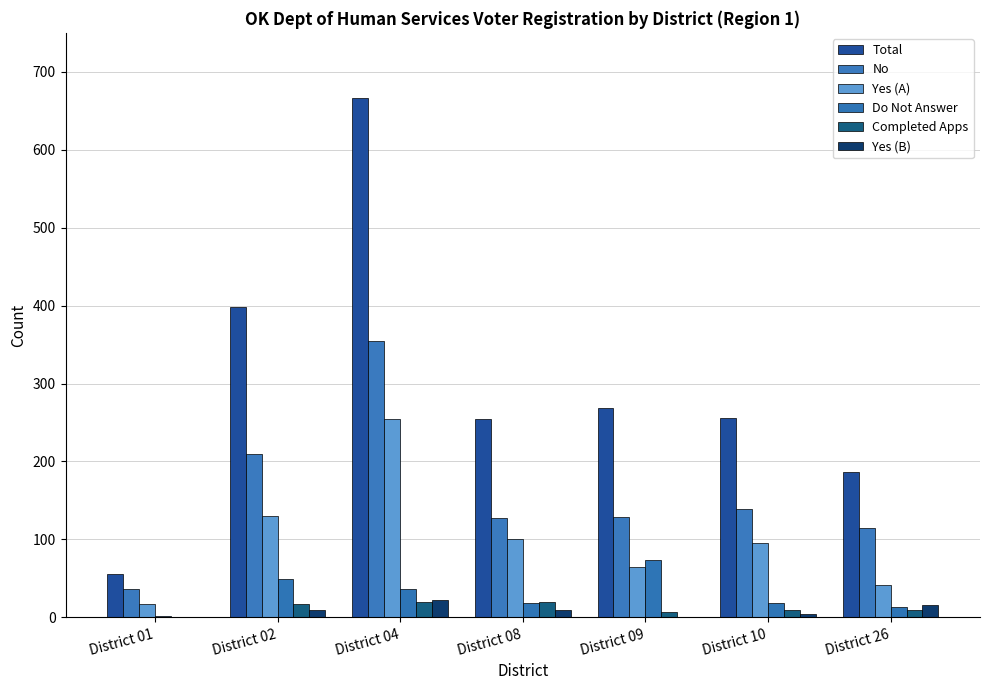

What is the spread (max minus min) of values at District 02?

389